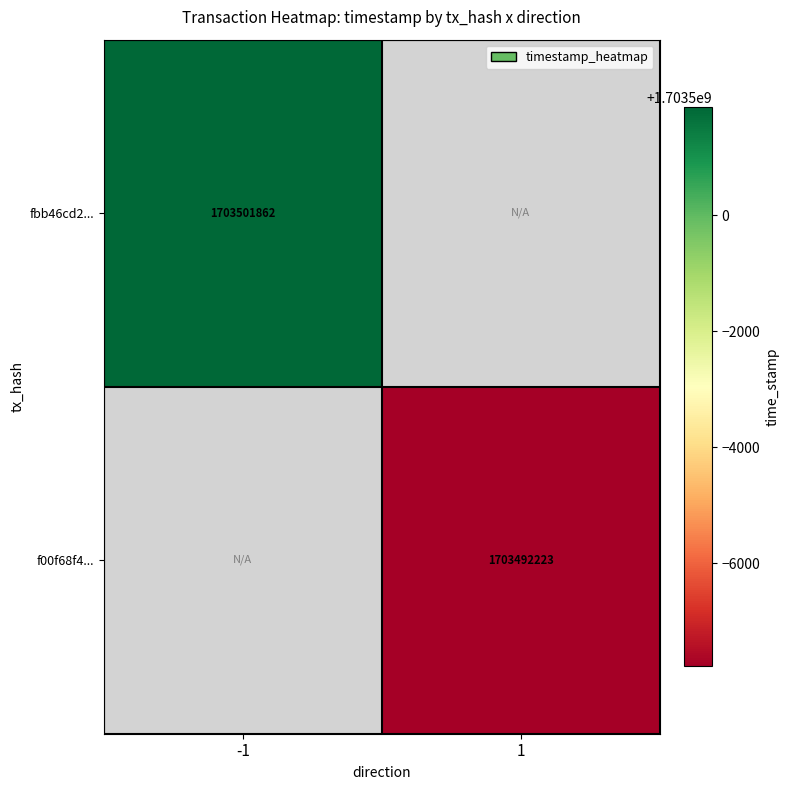

The value of fbb46cd2... at -1 is 1703501862. True or false?

True